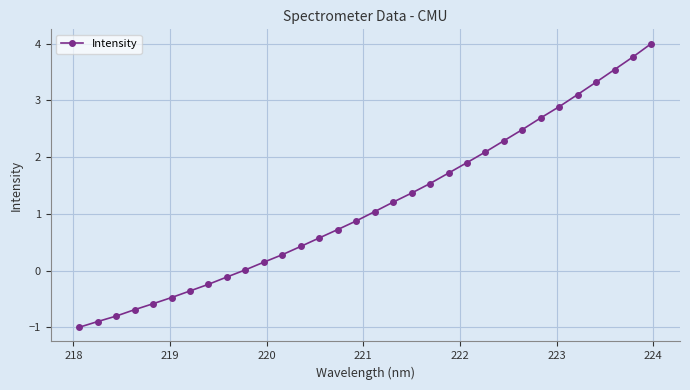

What is the value of the 25th point from the left?

2.5